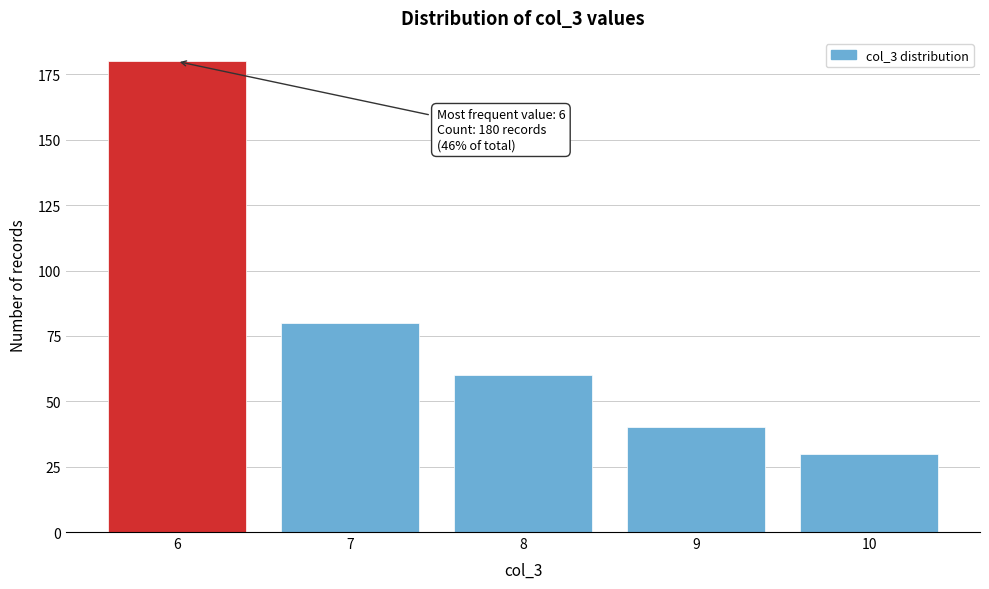

Reading left to right, extract all data points from this chart.

180	80	60	40	30